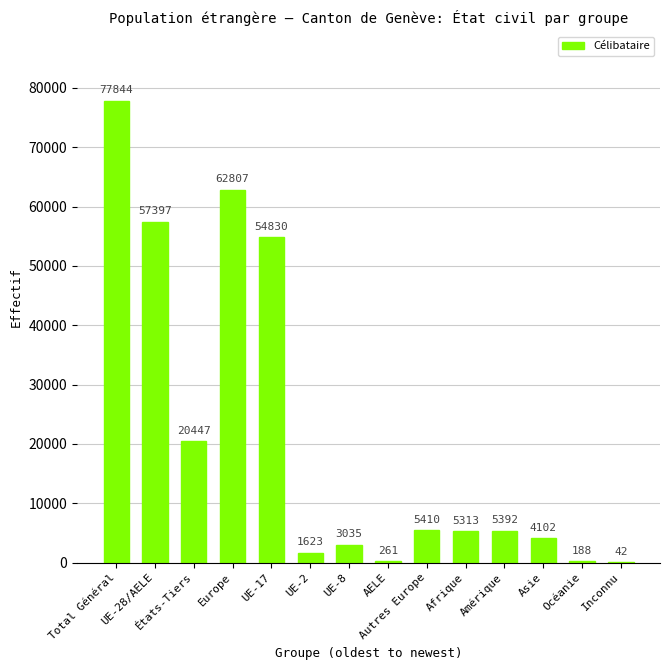

The chart shows a value of 3035 at UE-8. True or false?

True